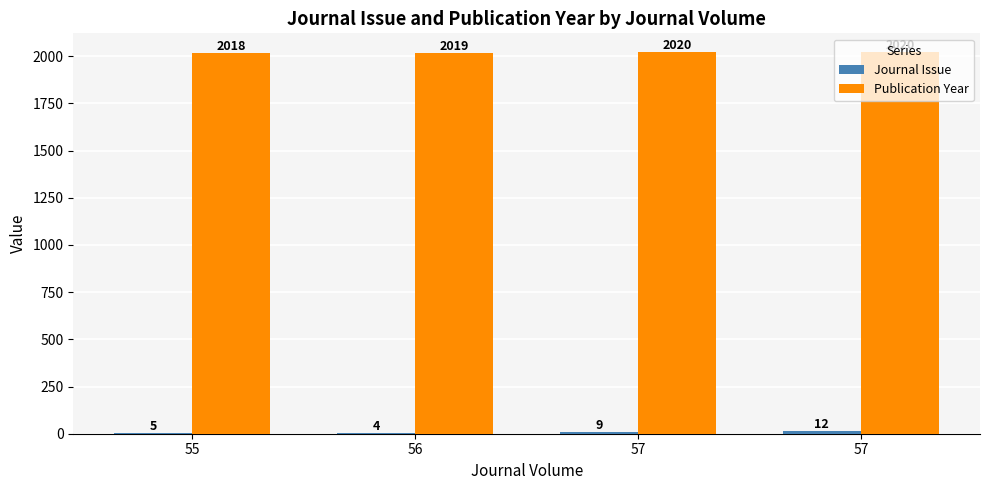

Which series has the widest spread of values?

Journal Issue